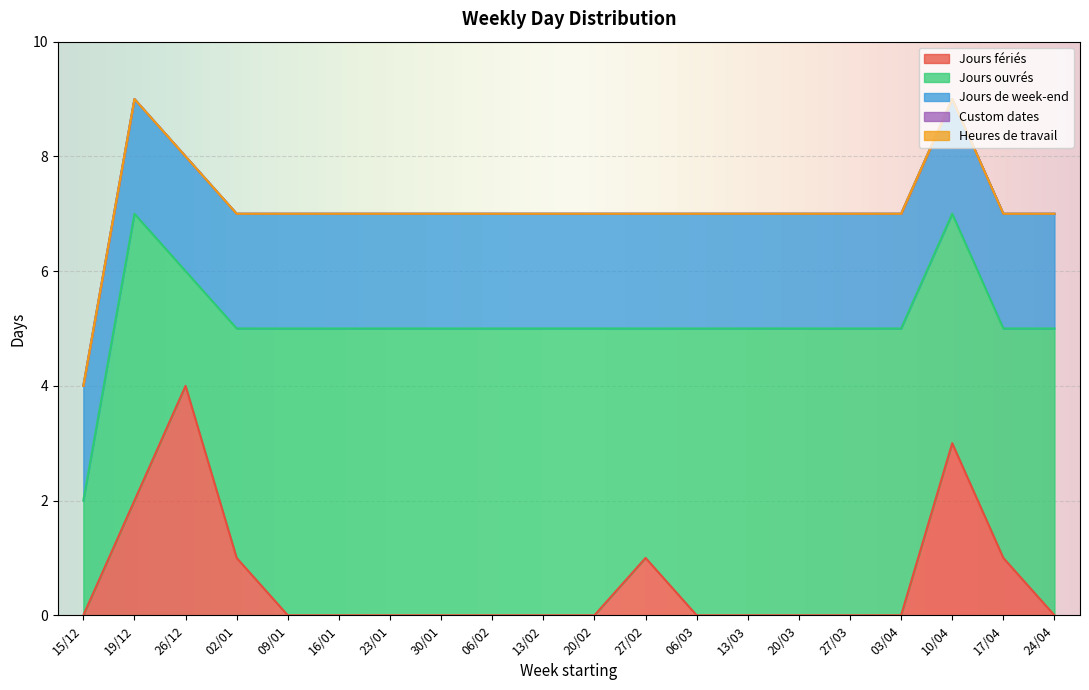

At how many categories does at least one series exceed 3?

19